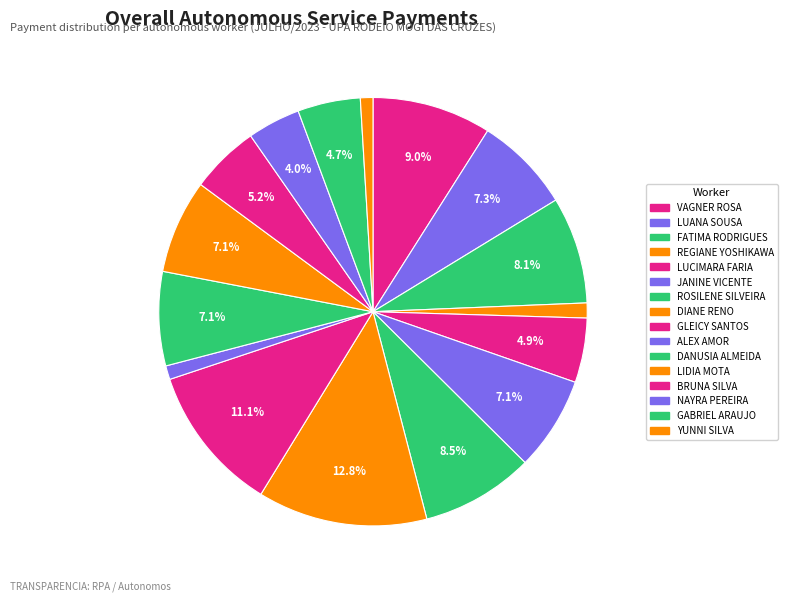

How many slices are in this pie chart?

16